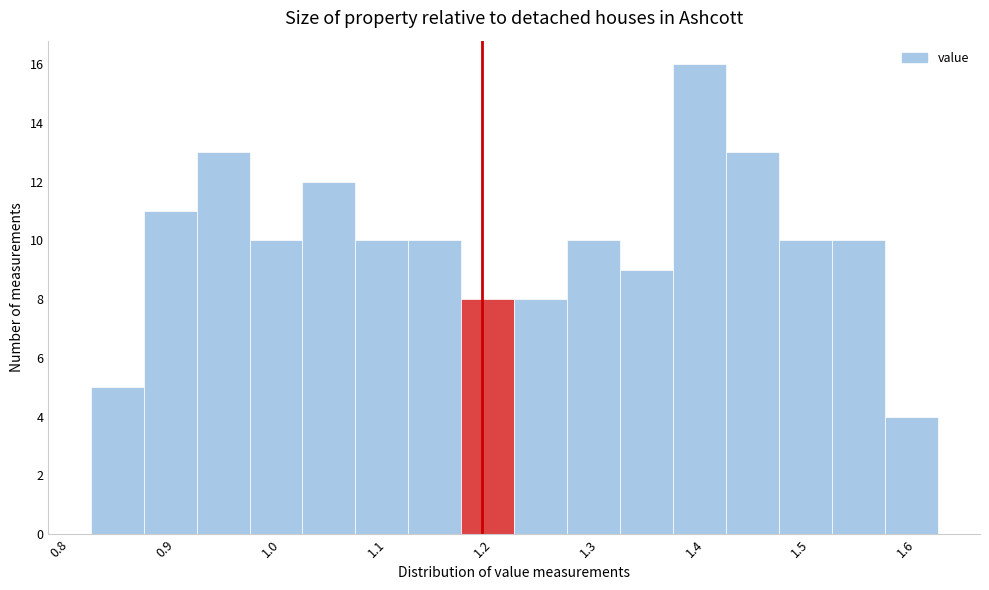

How tall is the bar that spans 1.33 to 1.38 on the x-axis? The values are not printed on the chart, so give them approximately, as read against the axis.

9